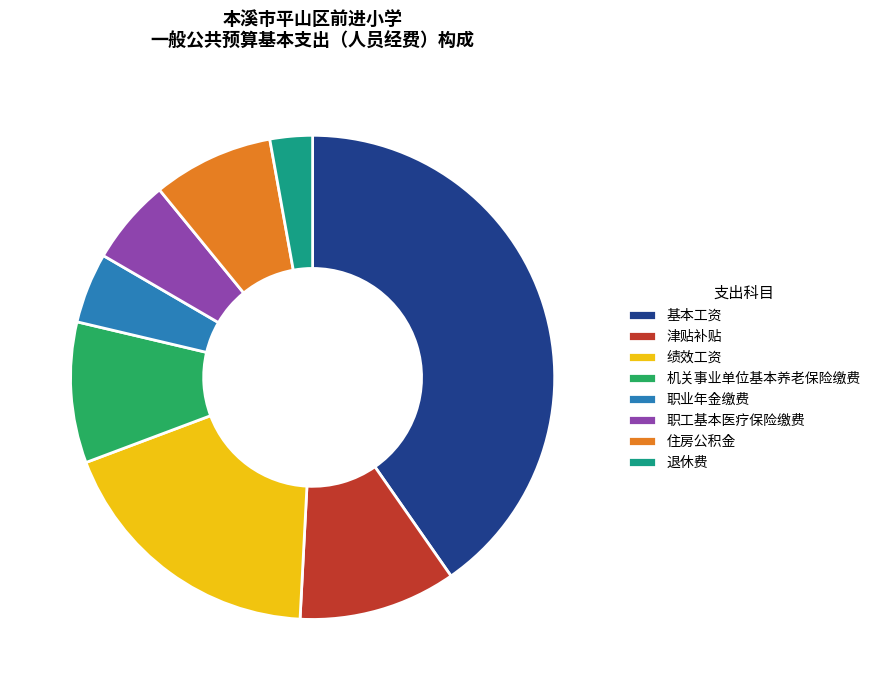

What is the largest slice in the pie chart?

基本工资